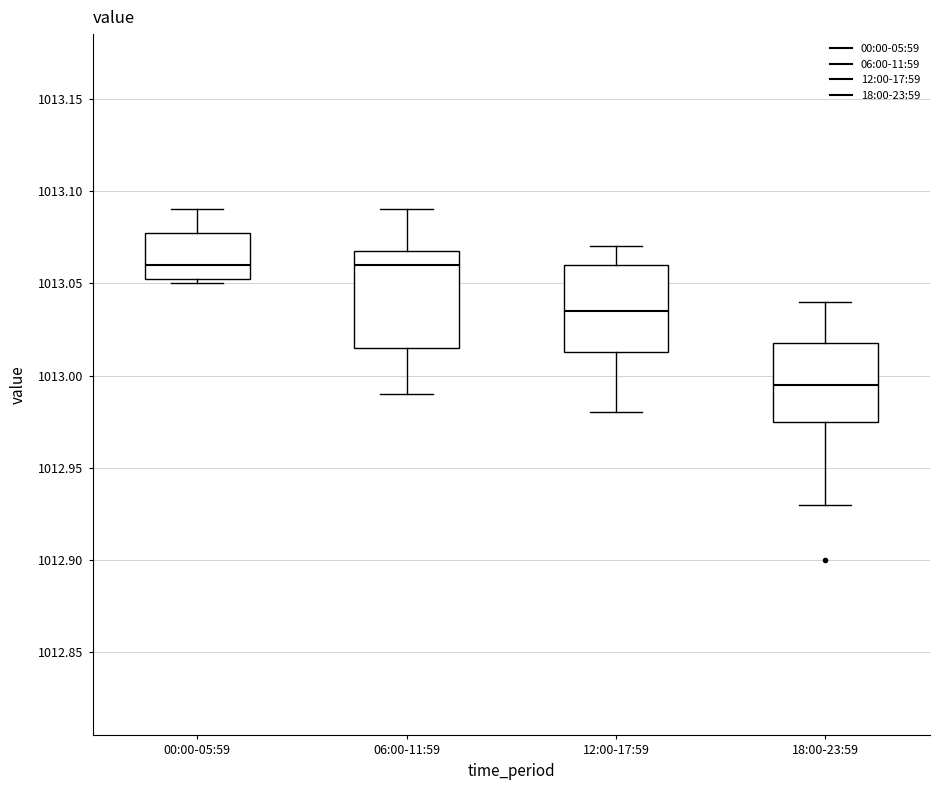

Where is the upper edge of the box for 00:00-05:59 on the y-axis? The values are not printed on the chart, so give them approximately, as read against the axis.

1013.080